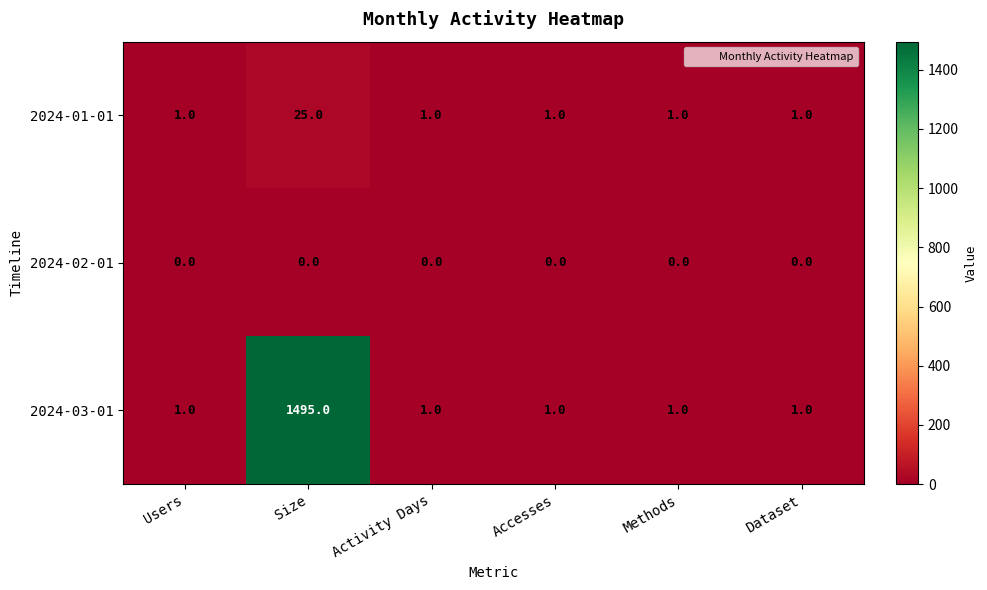

Which series has the largest range (max minus min)?

2024-03-01